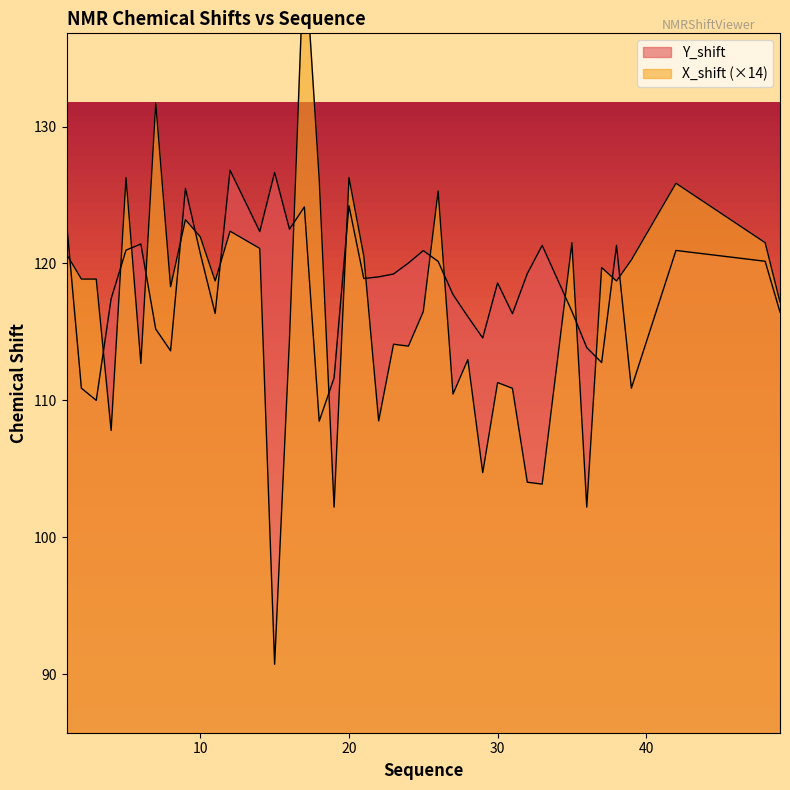

What is the value of the X_shift point at the 35th from the left?

119.7